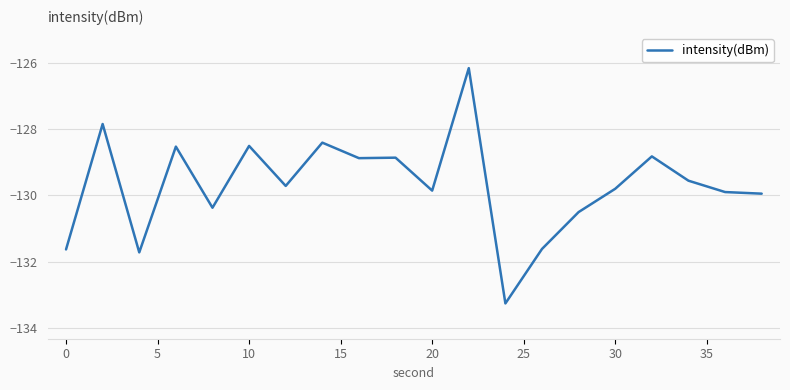

What is the sum of all values?

-2594.0